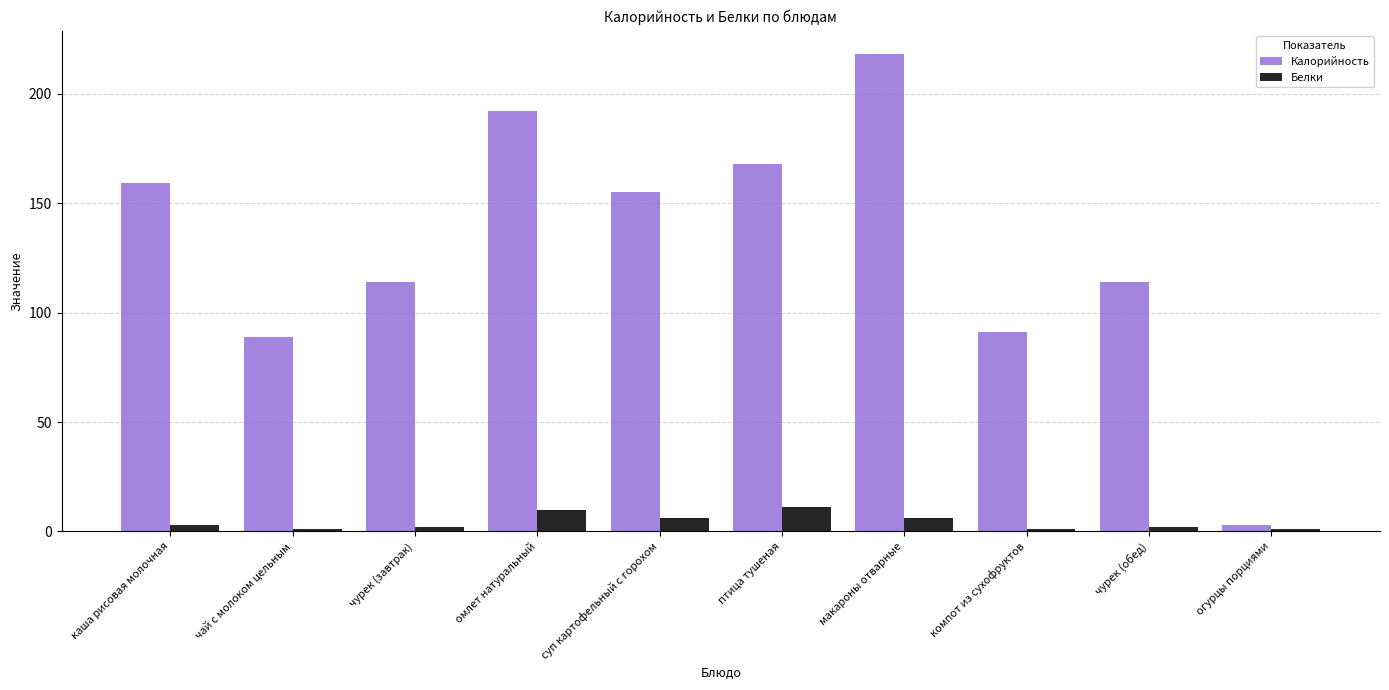

Which category has the lowest value in the Калорийность series?

огурцы порциями